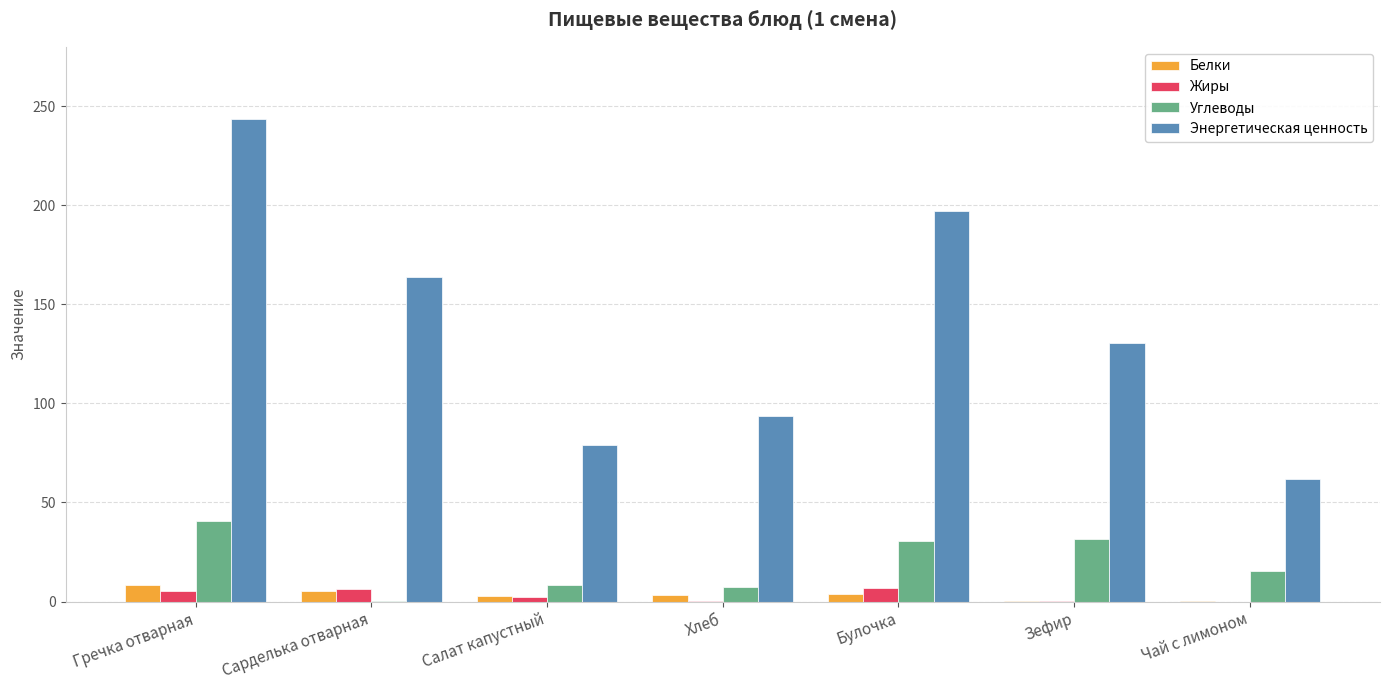

Which series has the largest total across all categories?

Энергетическая ценность